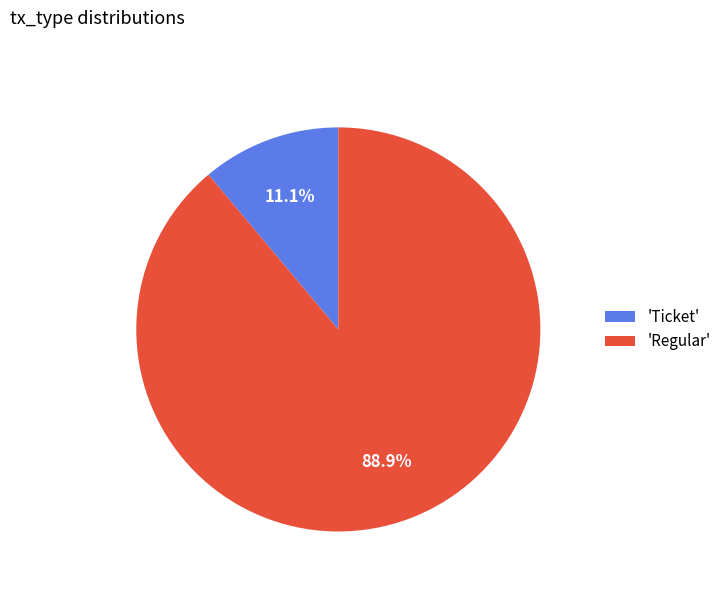

Is there a majority slice in this chart?

Yes